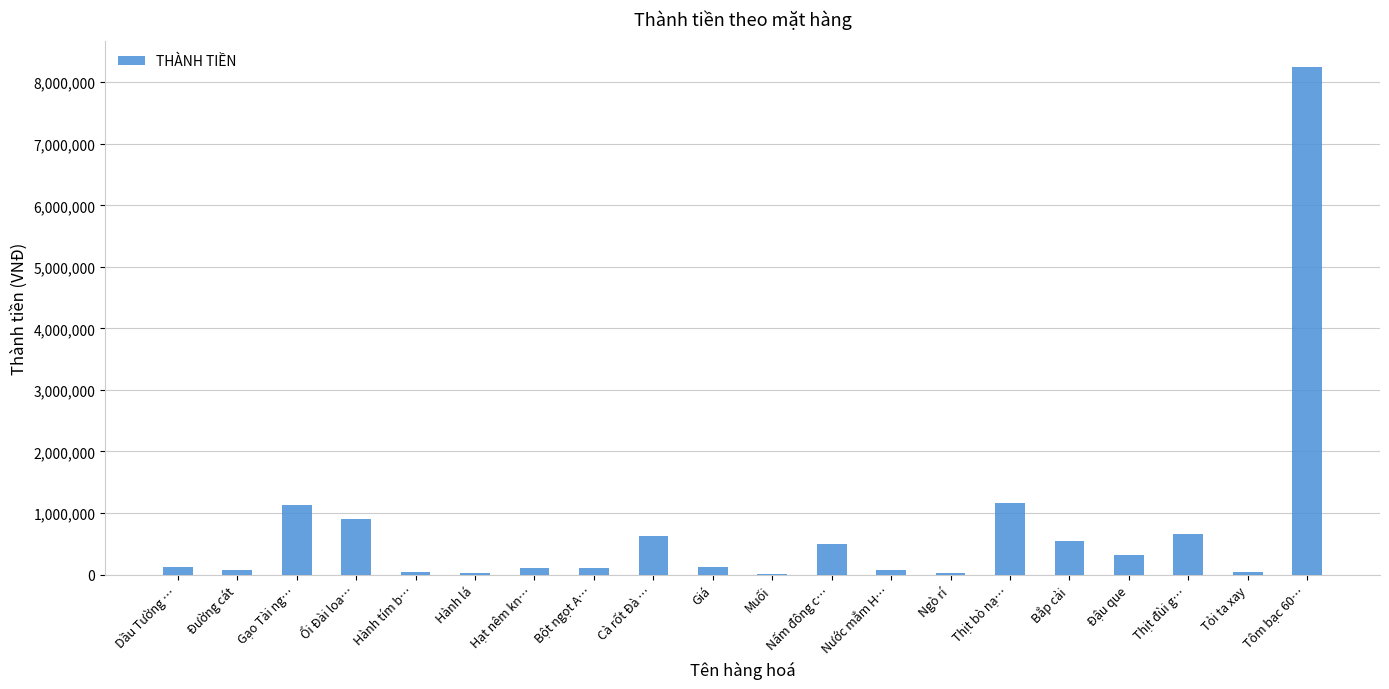

Count the number of data series in this chart.

1